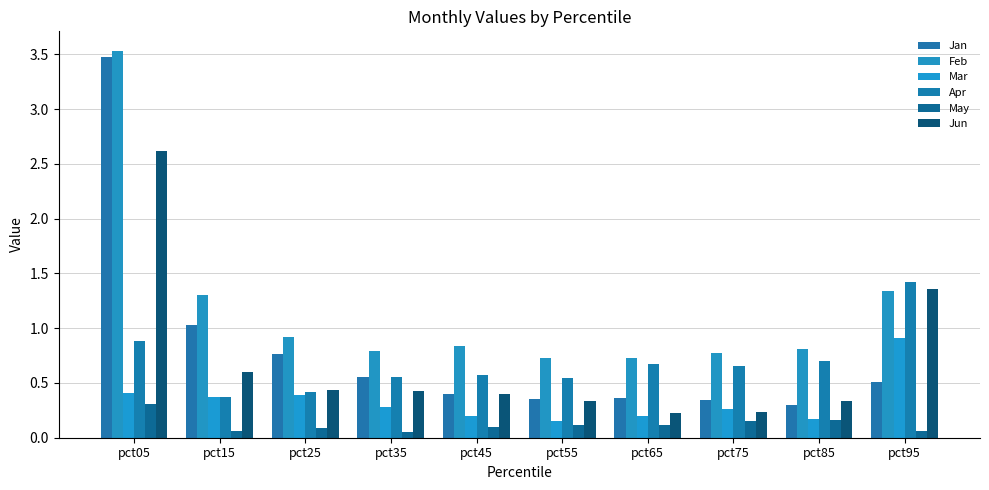

True or false: Feb has a value of 0.8 at pct75.

True